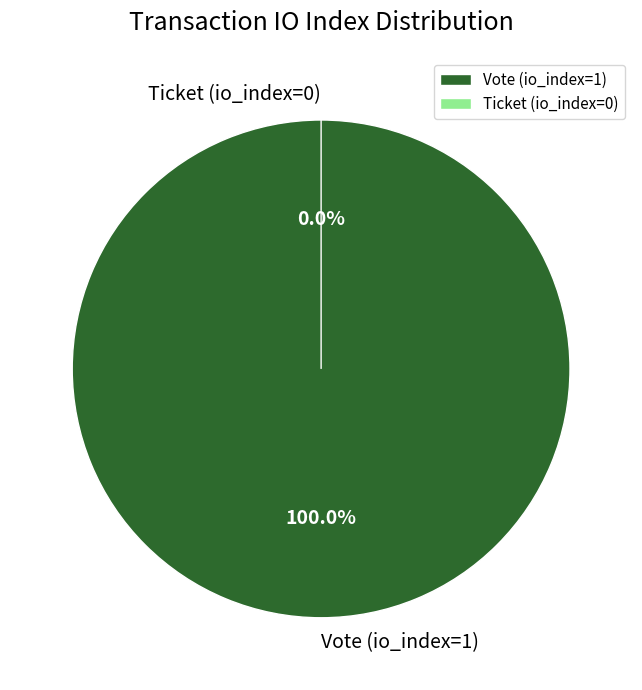

Count the number of slices in the pie.

2